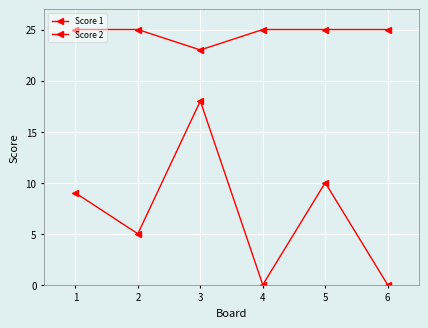

How many data points in Score 2 are less than 9?

3